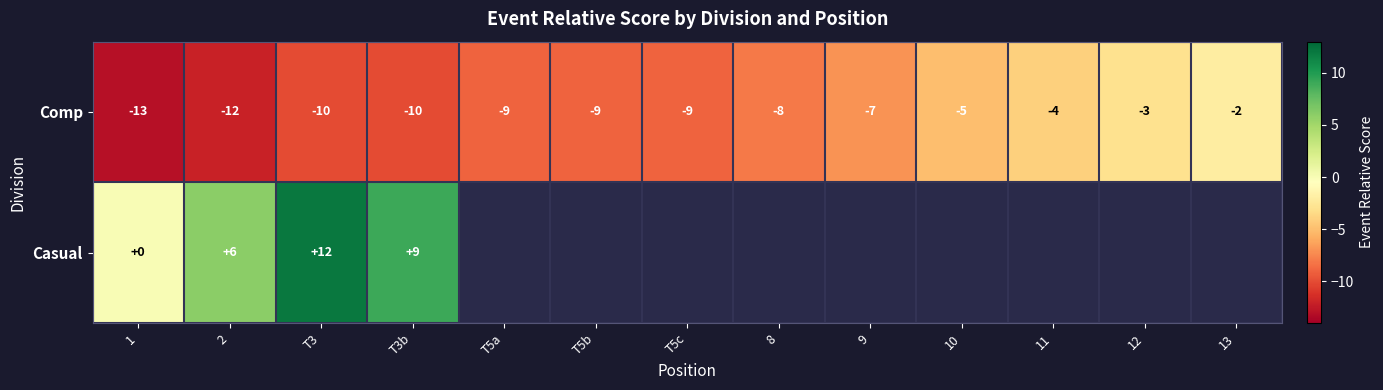

True or false: Comp has a value of -15.5 at T5a.

False